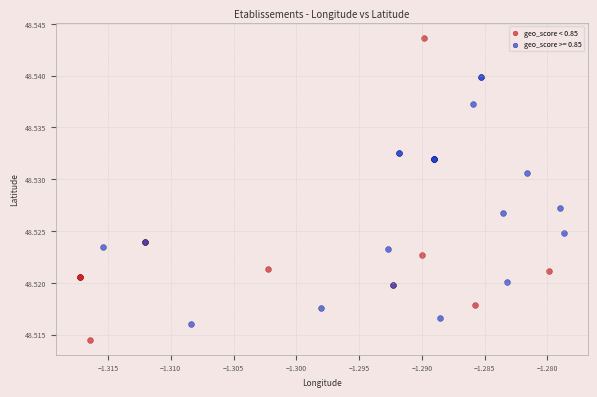

Which series has the largest Y range (max minus min)?

geo_score < 0.85